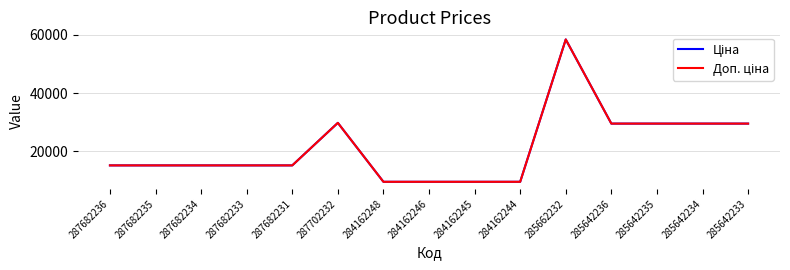

Which series changed the most between 287682231 and 285642235?

Ціна